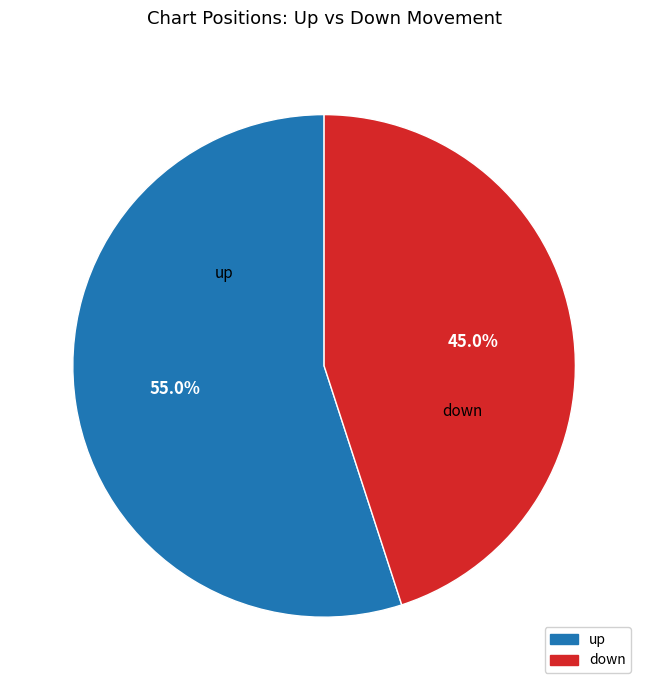

Which slice is the smallest?

down